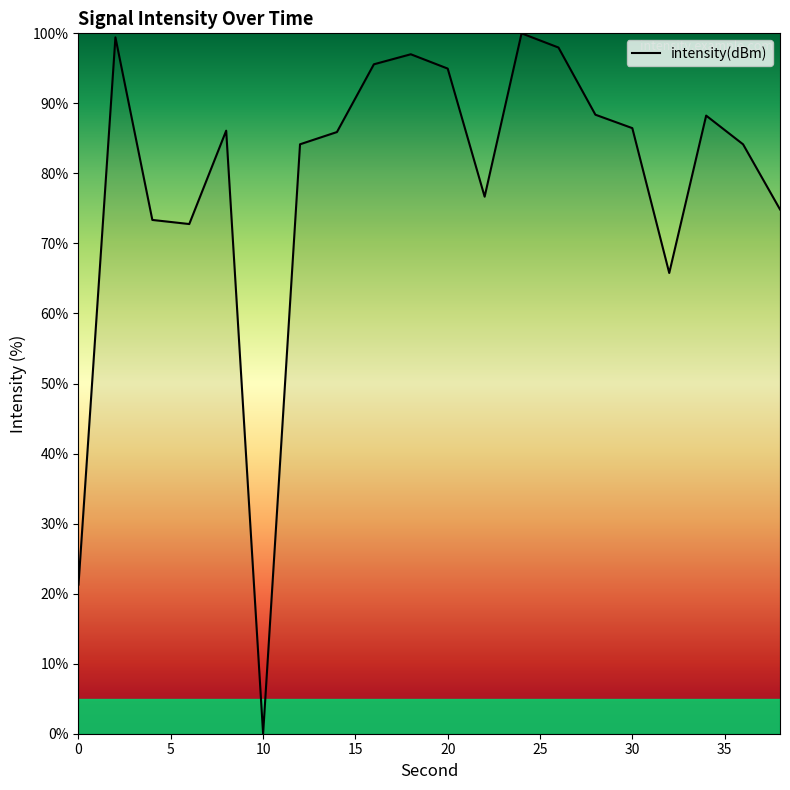

How many lines are shown in the chart?

1